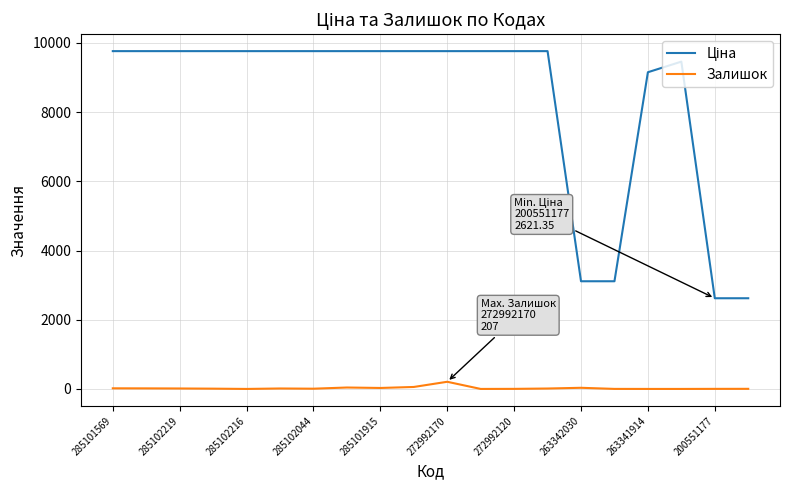

What is the greatest value displayed?

9764.4